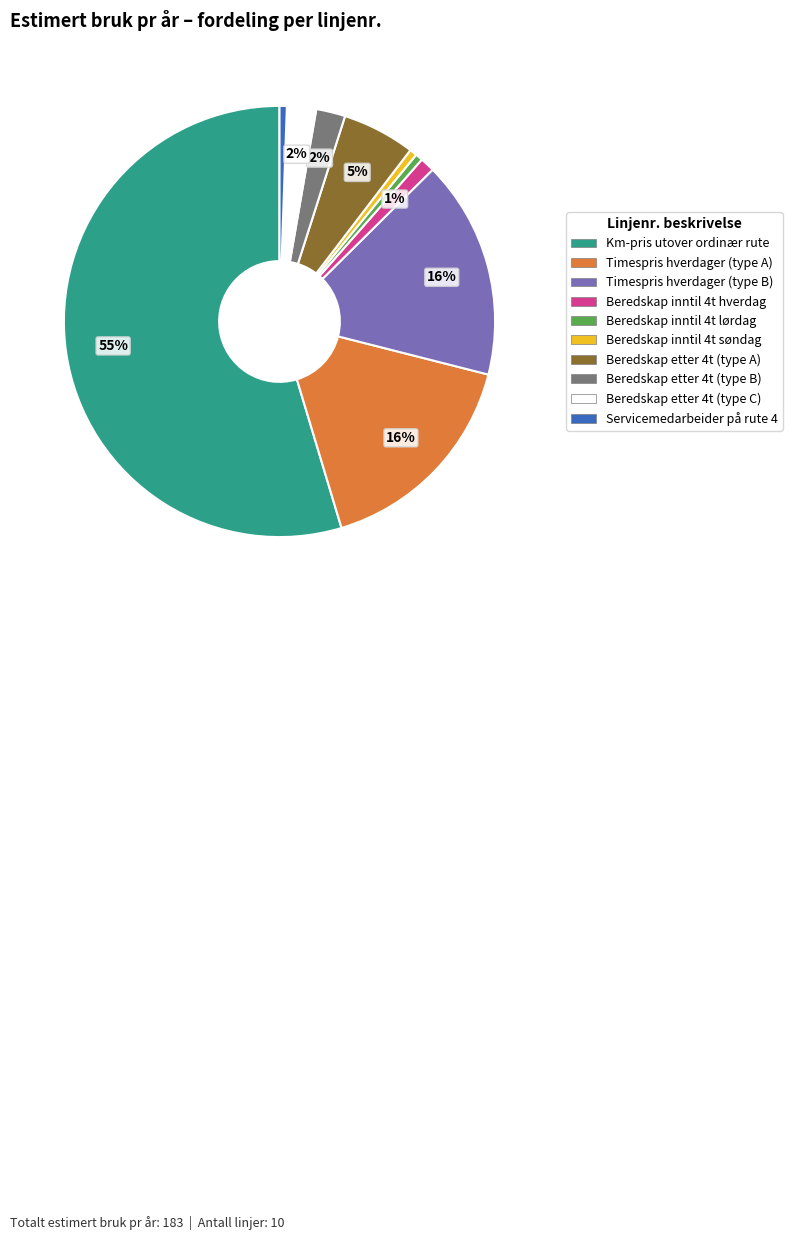

Does any single category account for the majority?

Yes